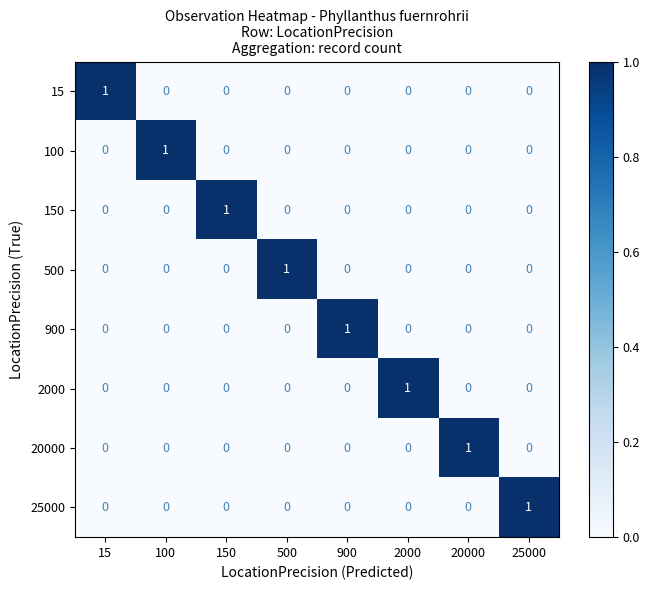

The value of 15 at 15 is 1. True or false?

True